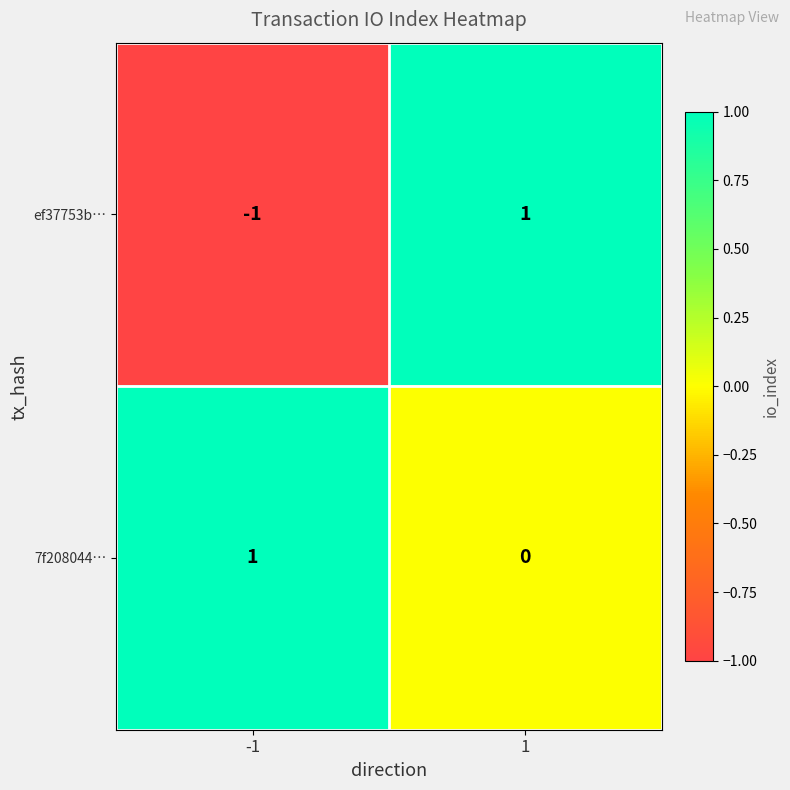

Rank the series by their average value, from highest to lowest.

7f208044…, ef37753b…